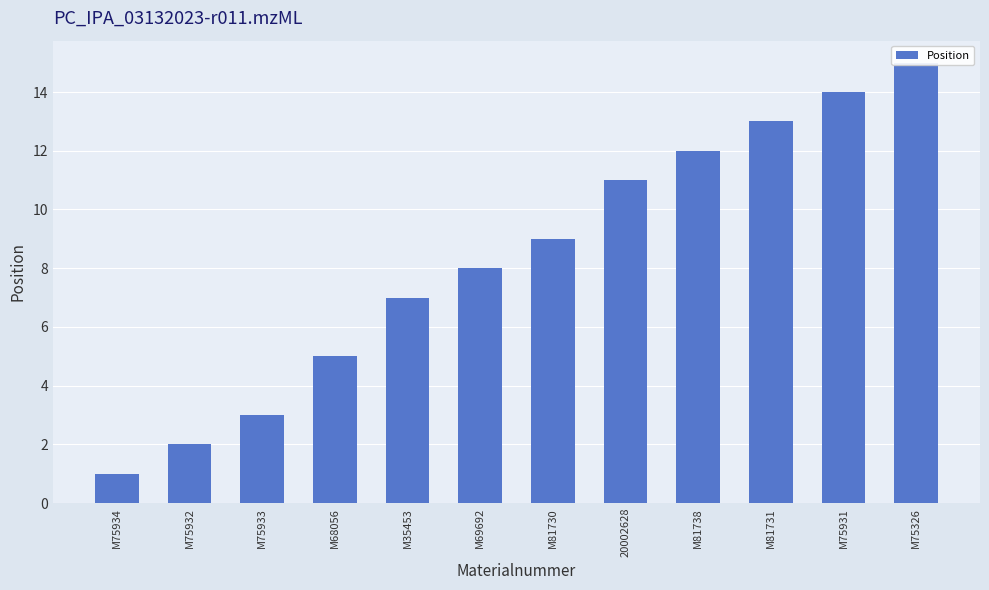

What is the smallest value displayed?

1